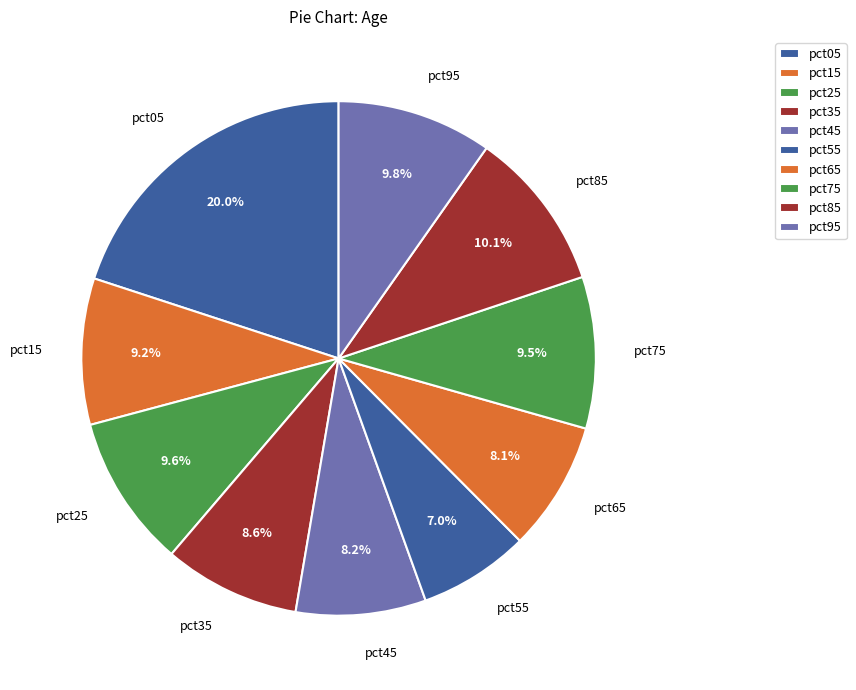

What portion of the pie excludes pct05?

80.0%